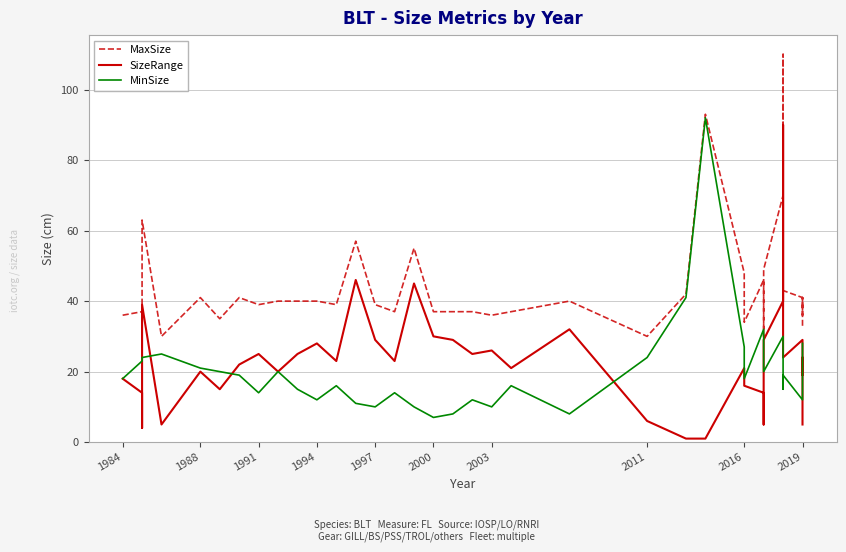

What is the greatest value displayed?

110